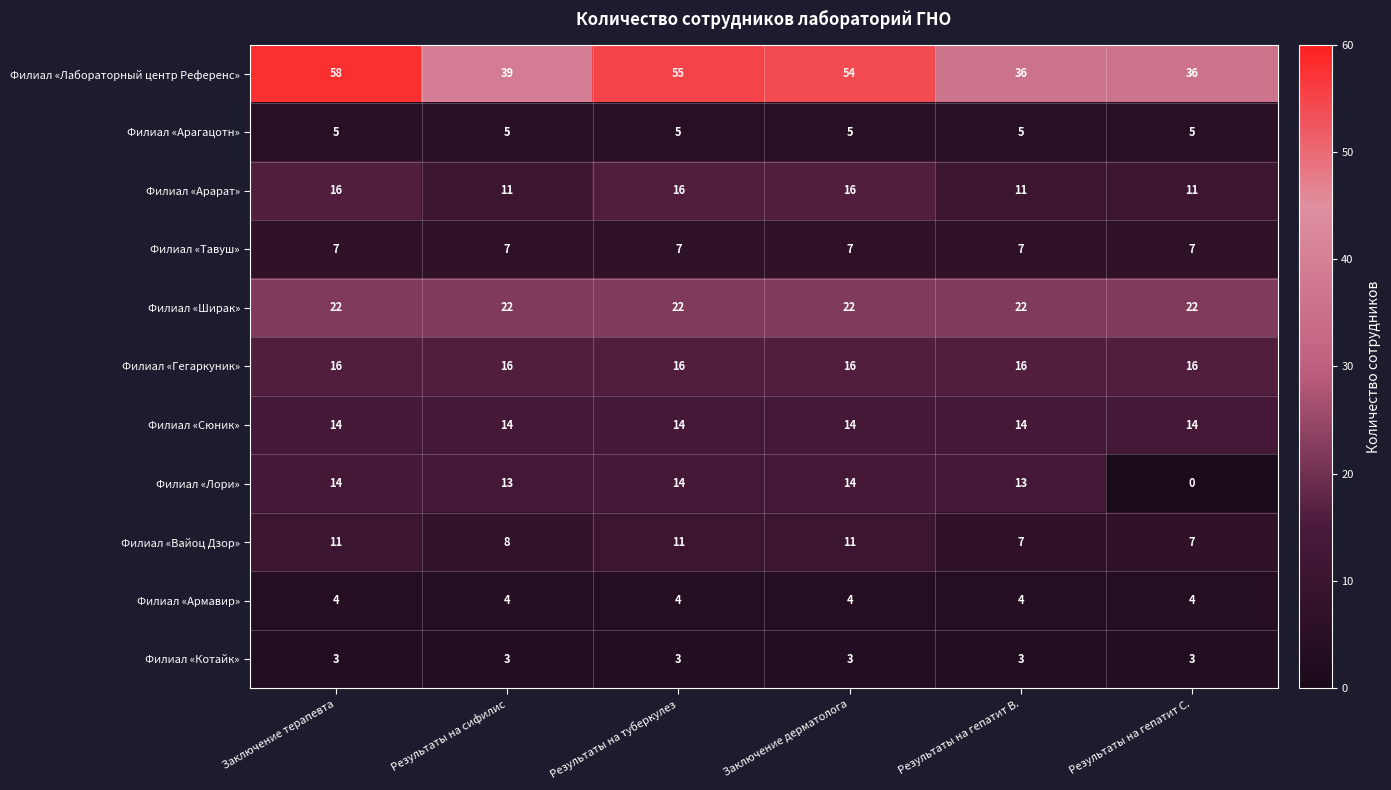

At how many categories does at least one series exceed 23?

6